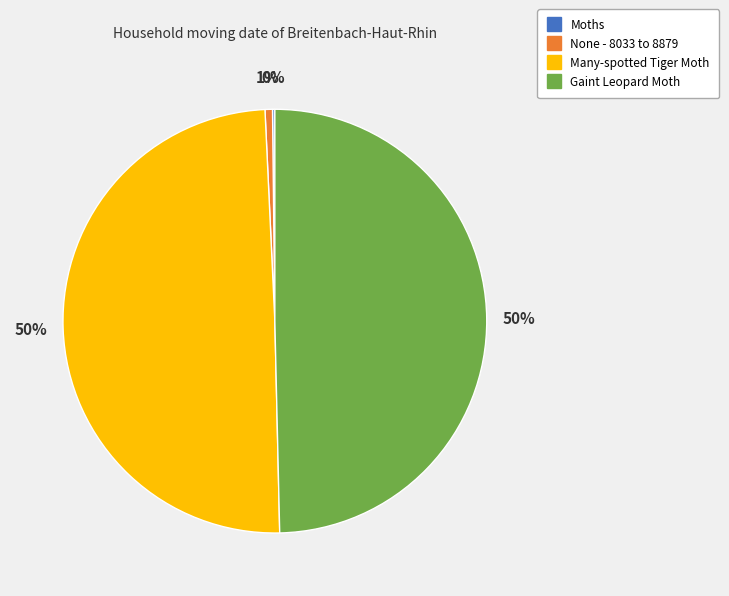

Is it true that None - 8033 to 8879 is 7% of the pie?

False